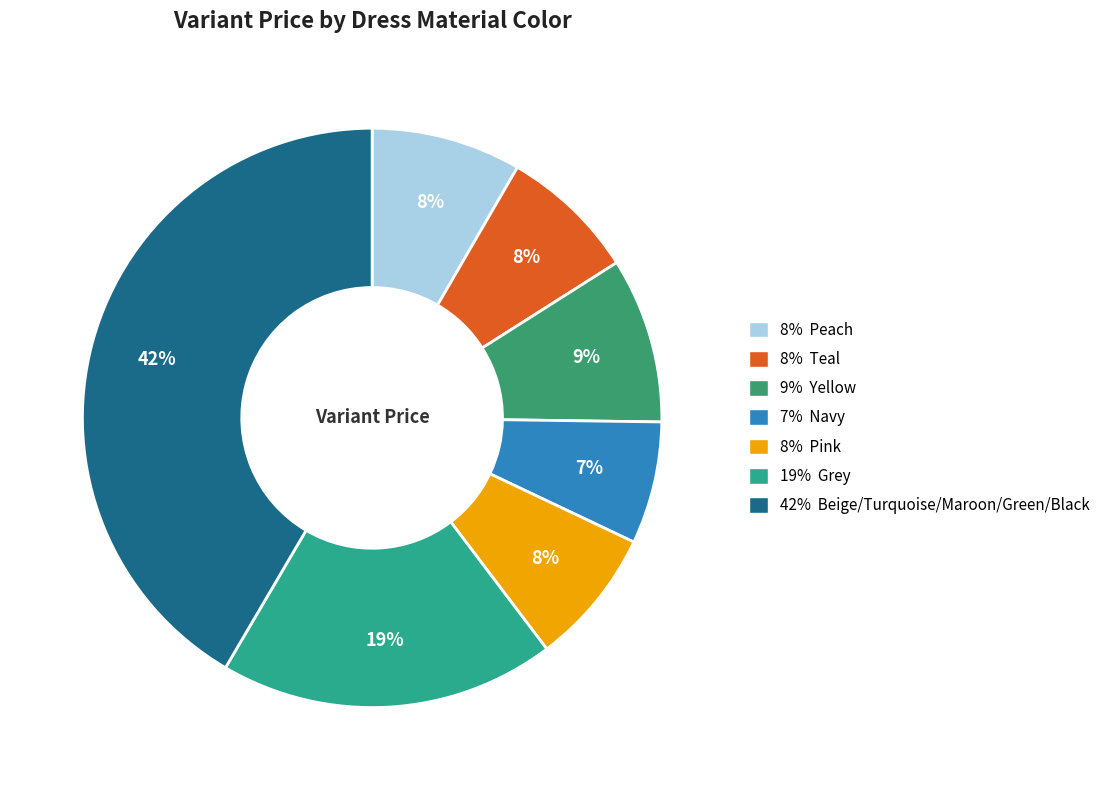

Count the number of slices in the pie.

7